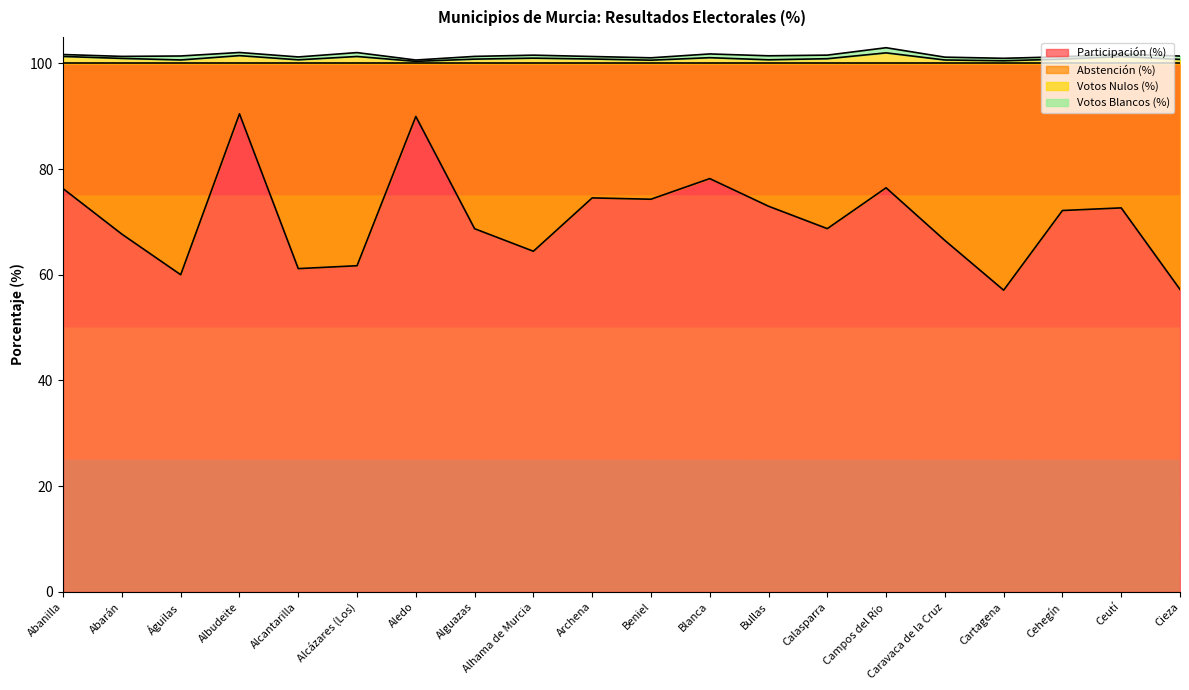

What is the highest value of the Participación (%) series?

90.5